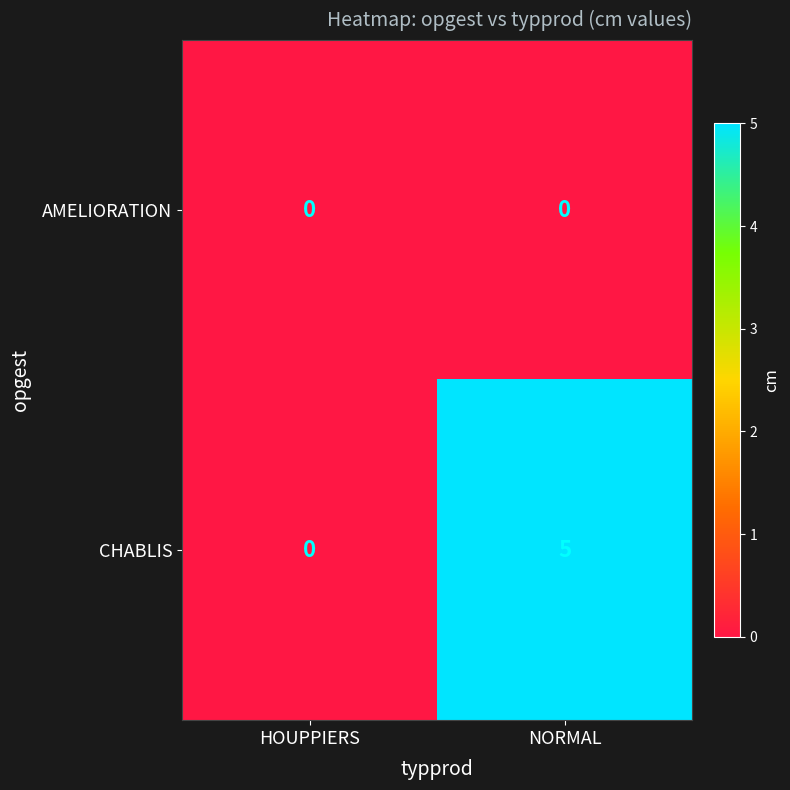

How many categories are shown in the chart?

2